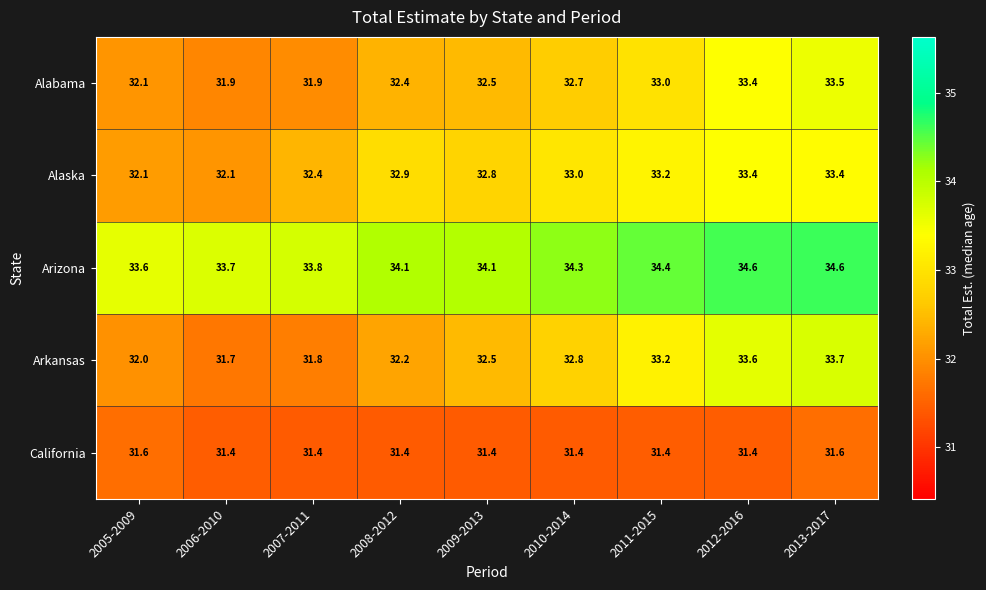

The Alabama series shows 32.5 at 2009-2013. True or false?

True